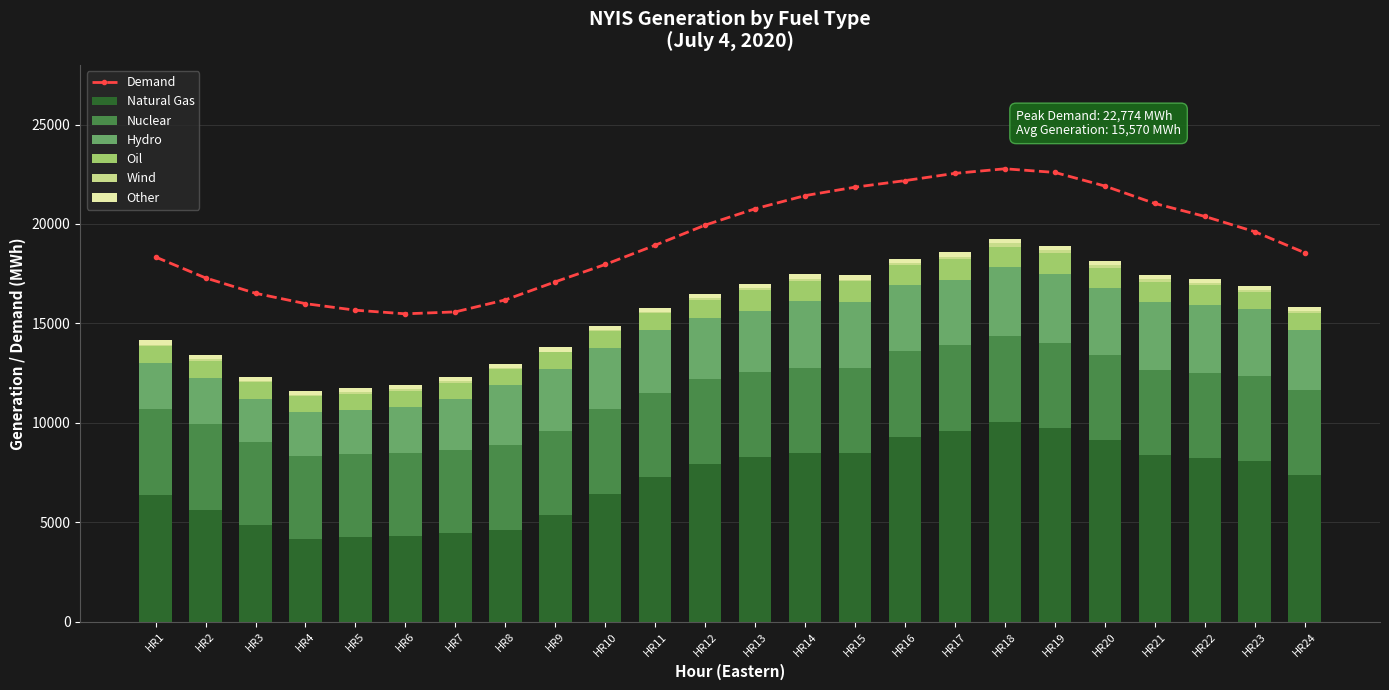

Is it true that the value at HR9 is 22304?

False